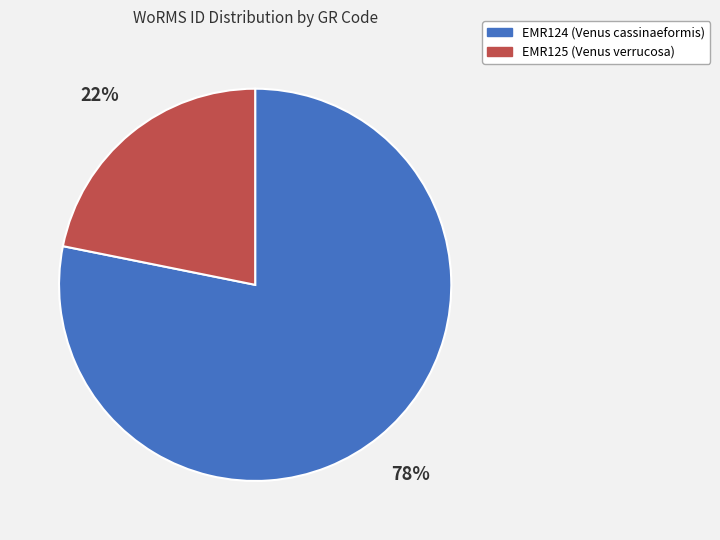

The EMR125 (Venus verrucosa) slice represents 34% of the pie. True or false?

False